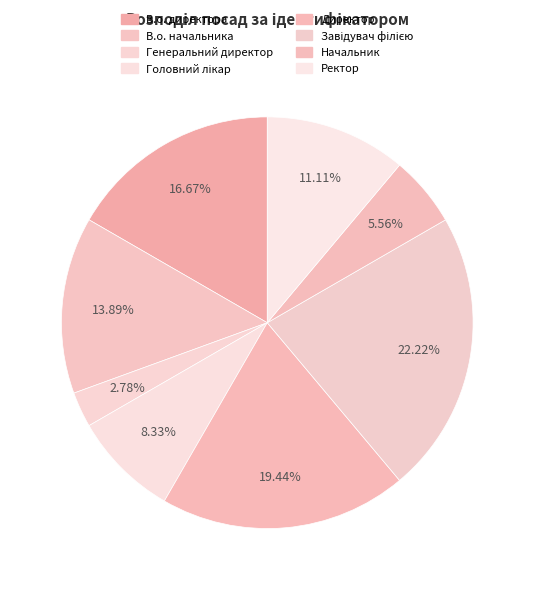

Count the number of slices in the pie.

8